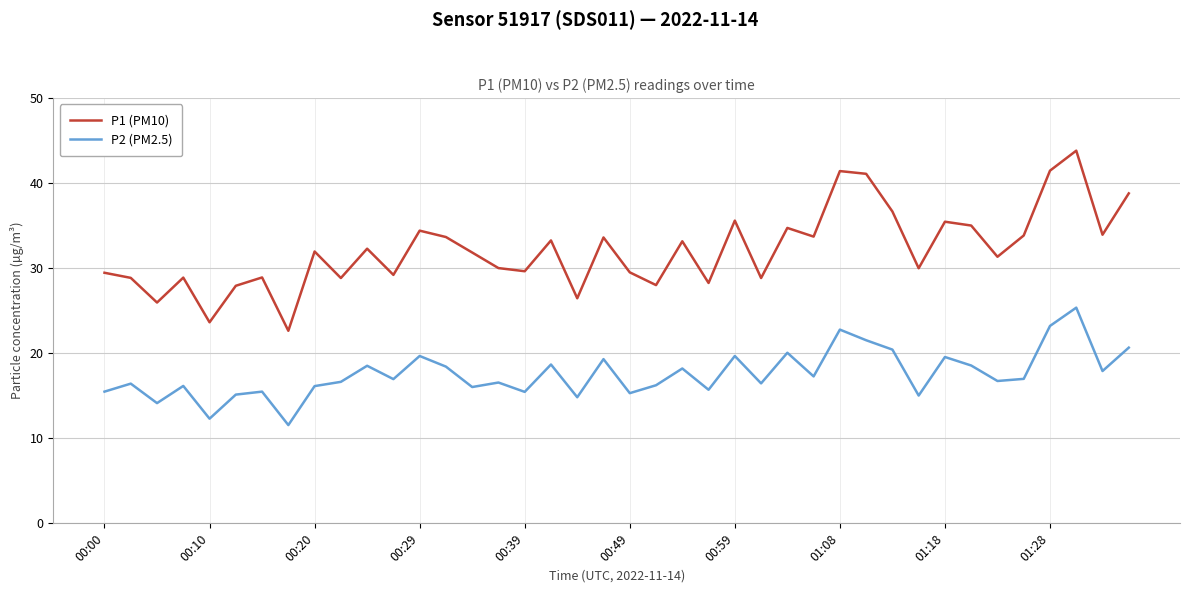

Which series has the largest total across all categories?

P1 (PM10)